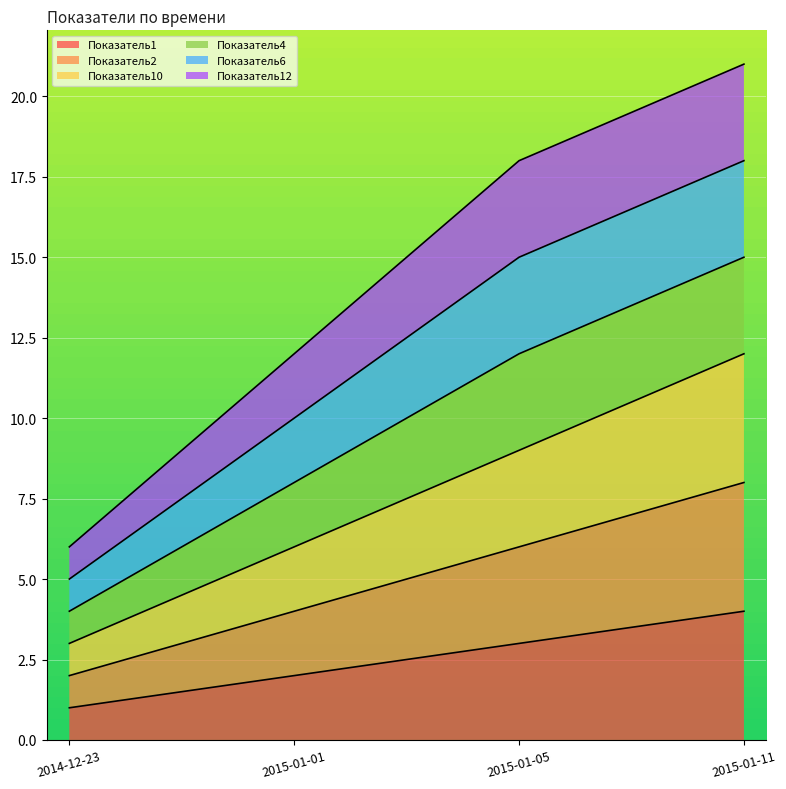

Does the chart display data point markers on the line(s)?

No